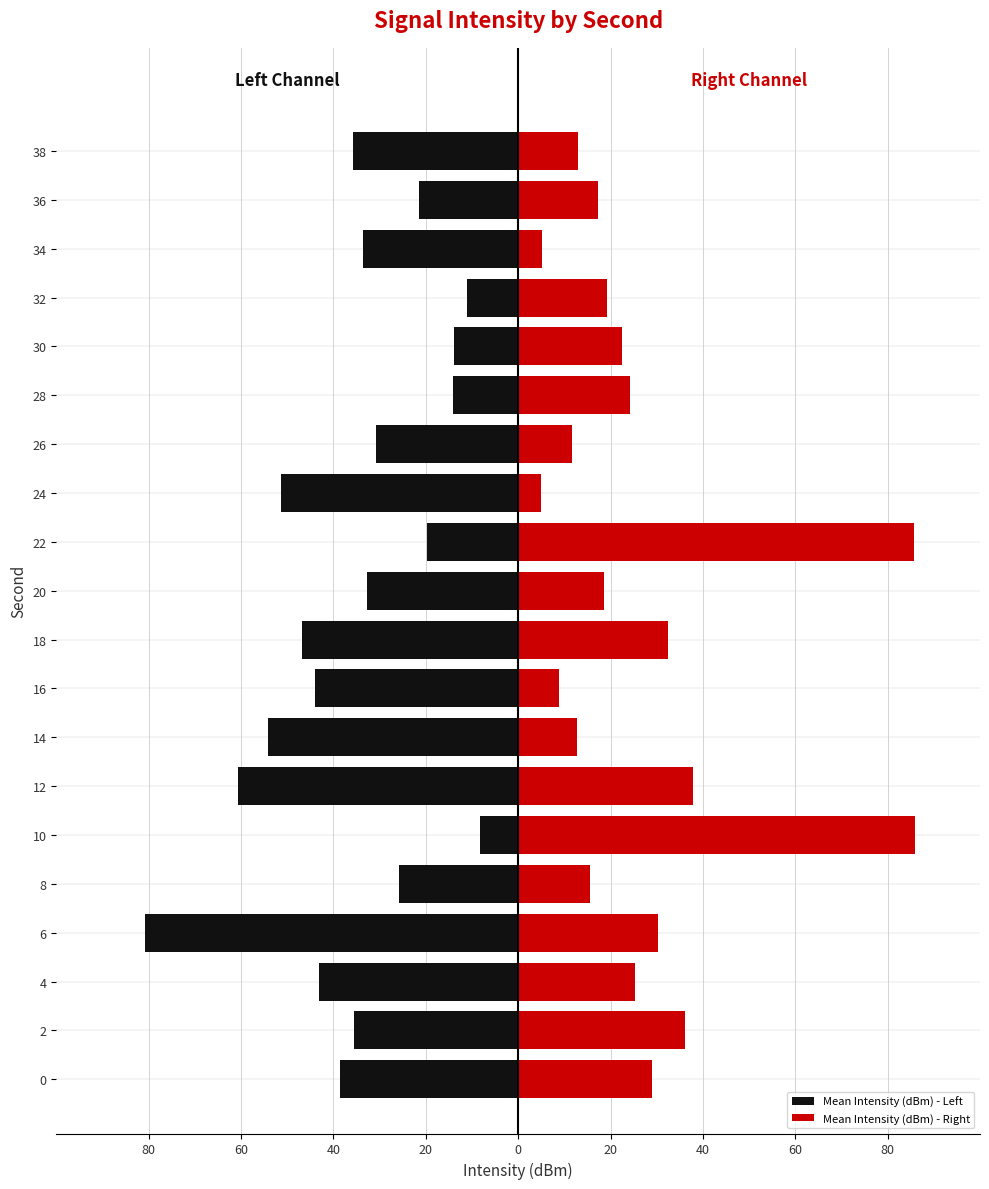

What is the difference between the second highest and second lowest values in the Mean Intensity (dBm) - Right series?

80.6